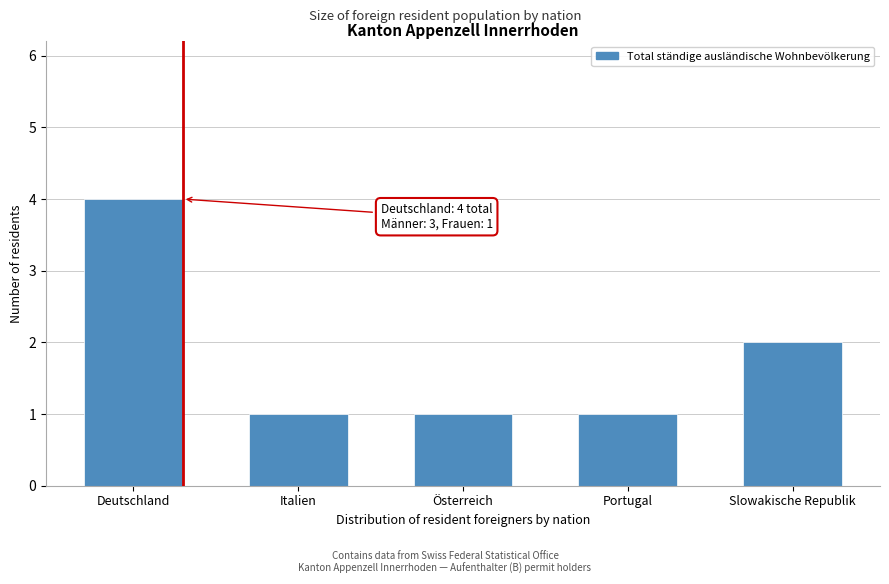

Reading right to left, what are all the values shown in this chart?

2	1	1	1	4